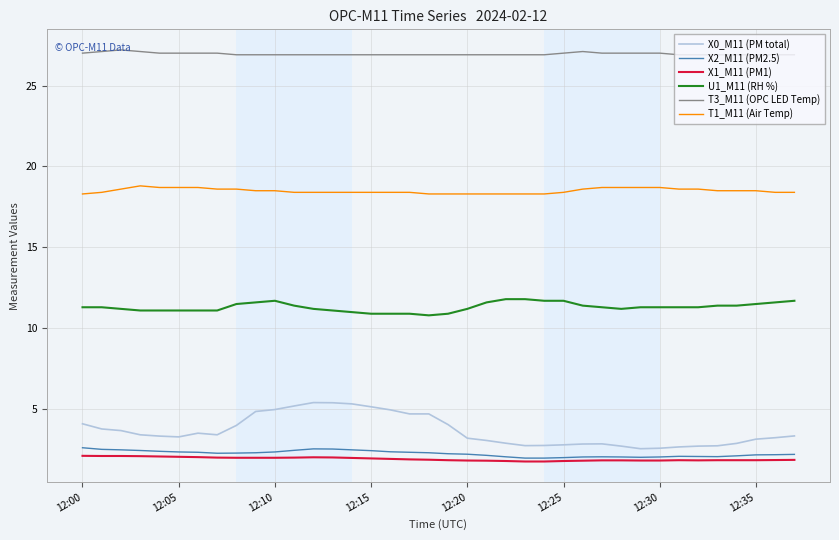

Which series has the largest total across all categories?

T3_M11 (OPC LED Temp)